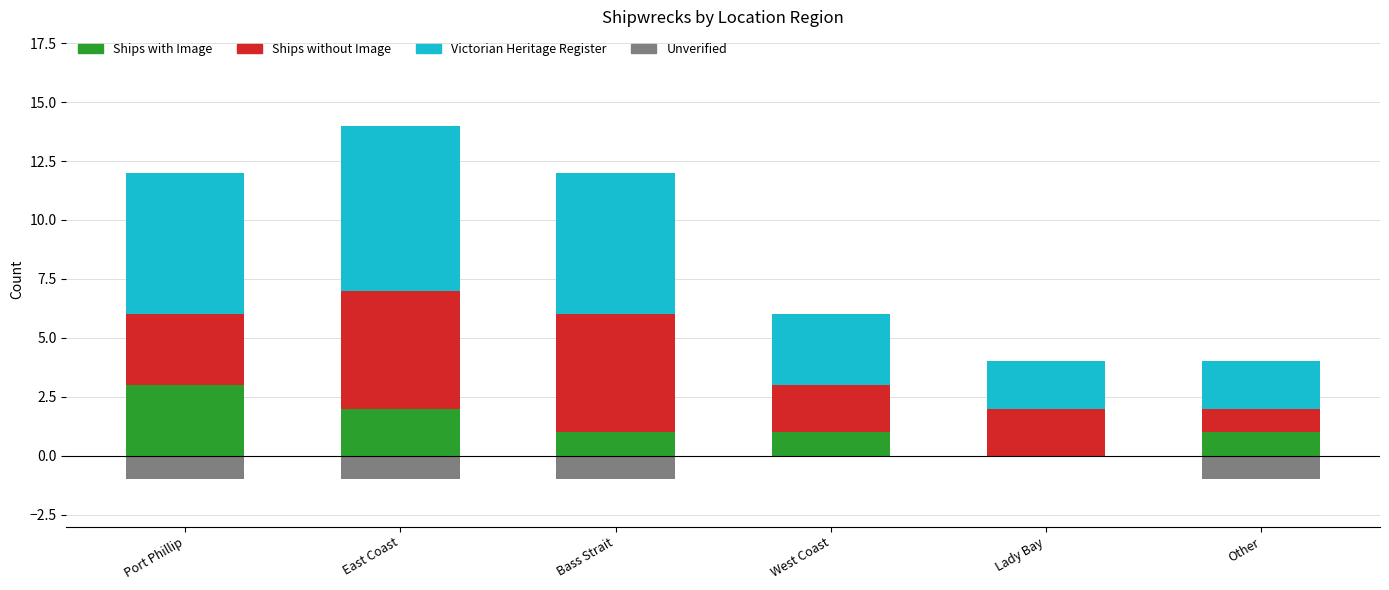

How many categories are shown in the chart?

6